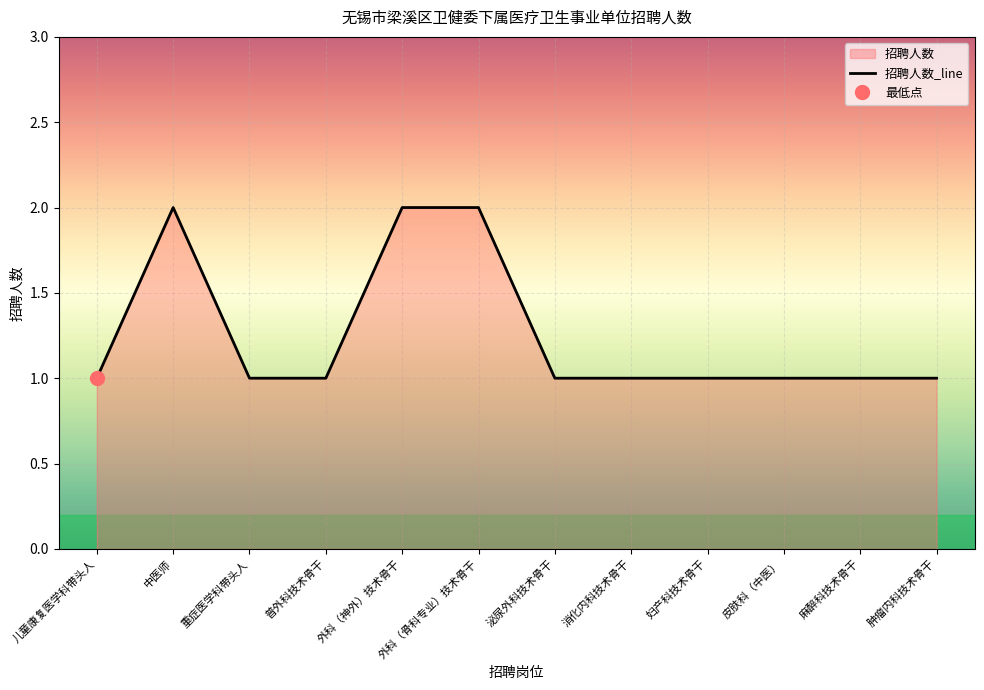

Which category has the lowest value across all series?

儿童康复医学科带头人